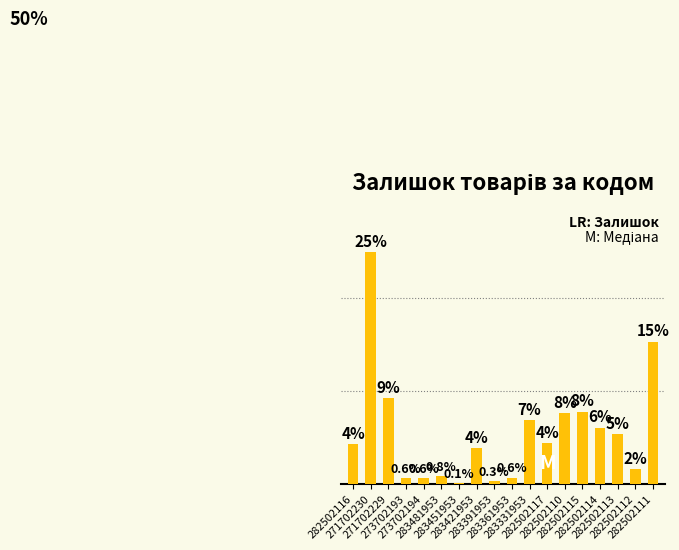

Are the bars grouped side by side (vs. stacked)?

No